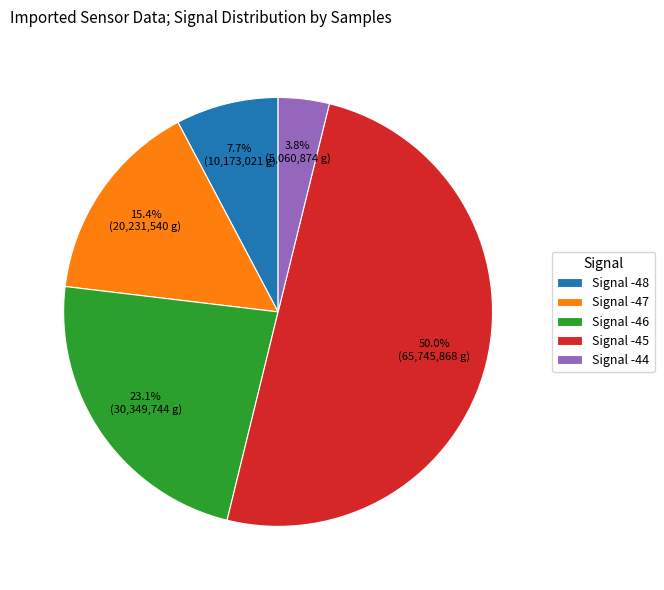

How many segments does this pie chart have?

5